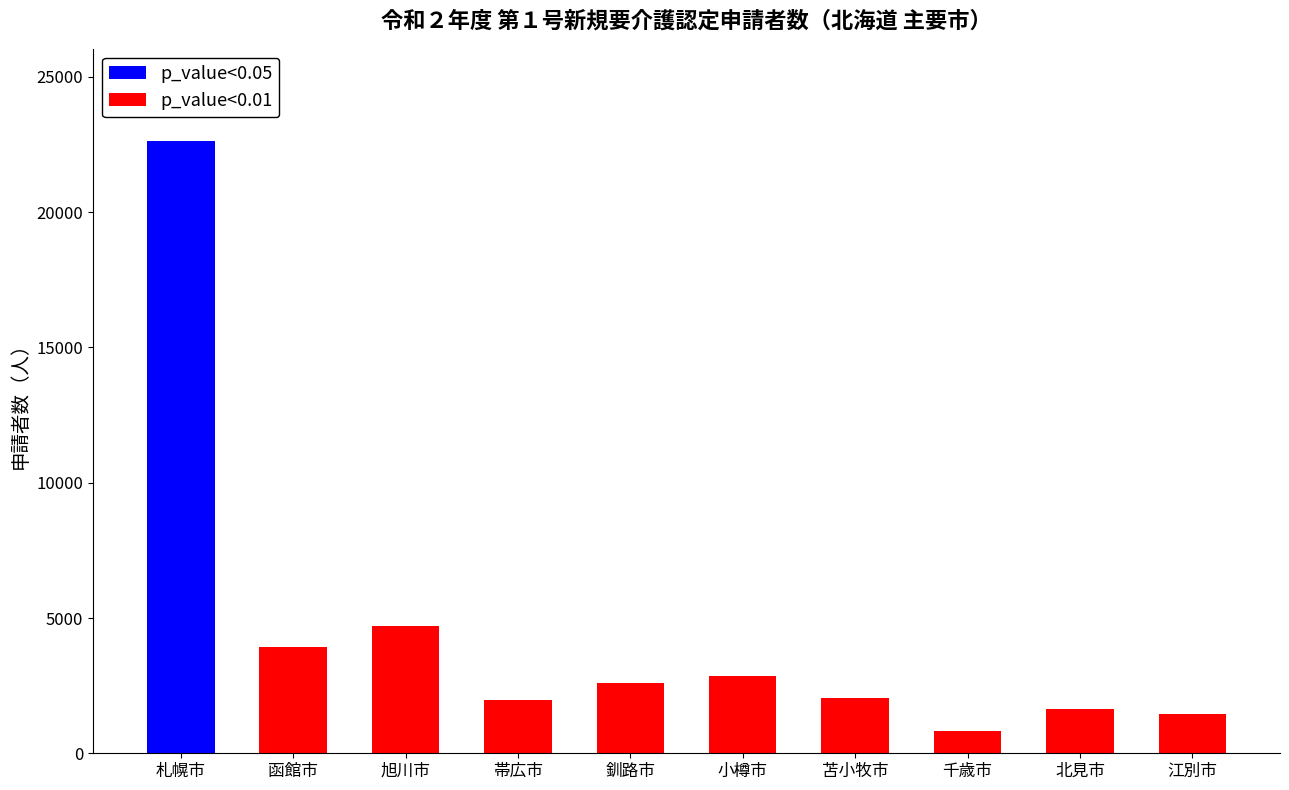

The value at 千歳市 is 815. True or false?

True